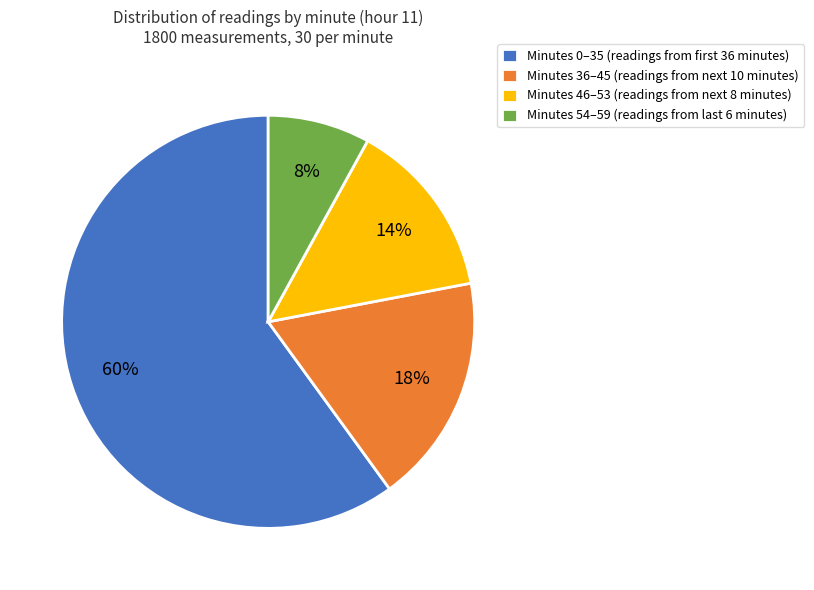

What is the majority slice?

Minutes 0–35 (readings from first 36 minutes)